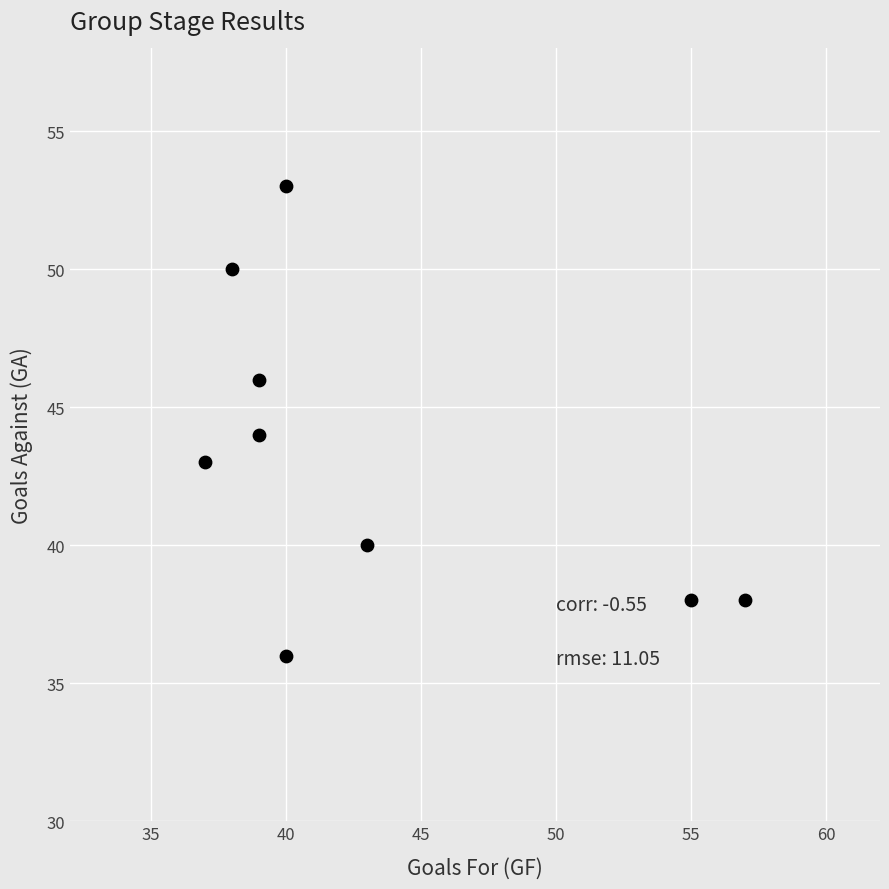

What is the range of X values (max minus min)?

20